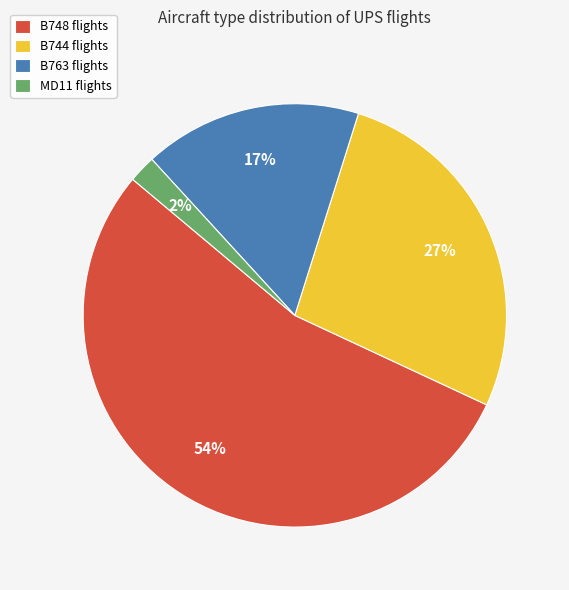

To the nearest percent, what is the difference between the largest and smallest slice percentages?

52%